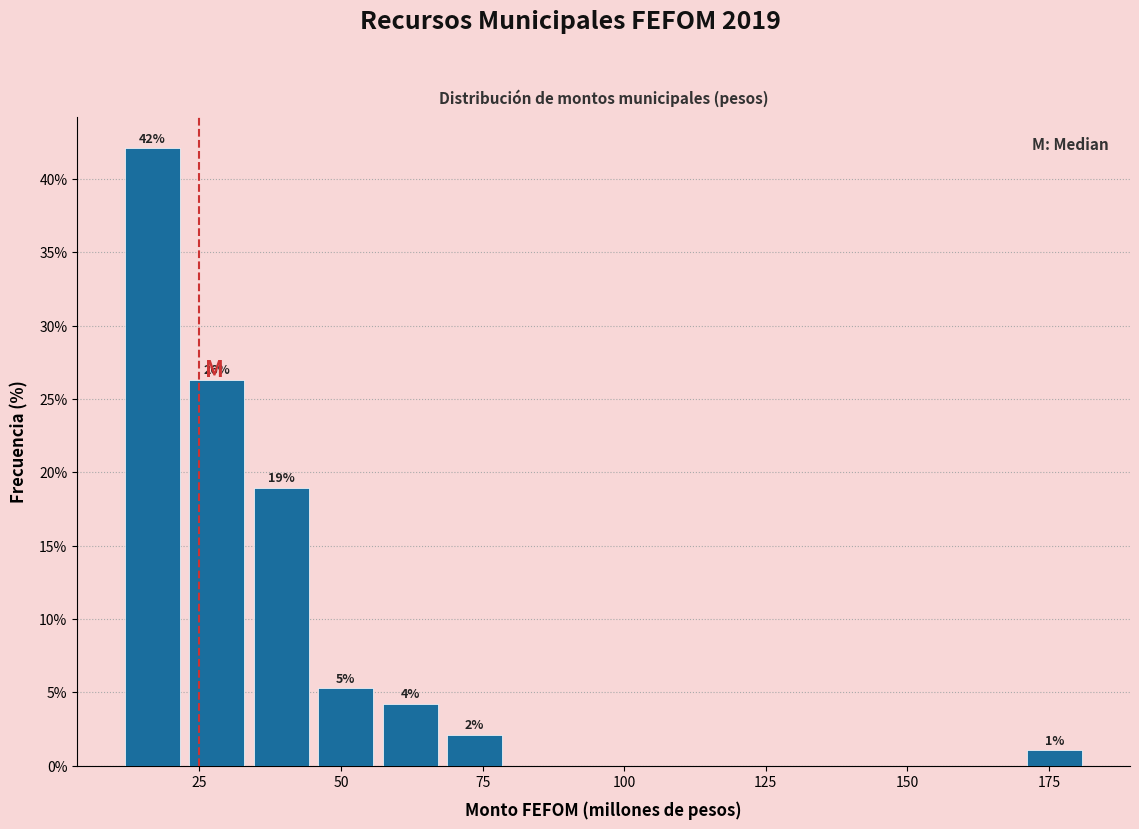

Around what value on the x-axis is the tallest bar? Give the approximate position of its centre, as read against the axis.

15